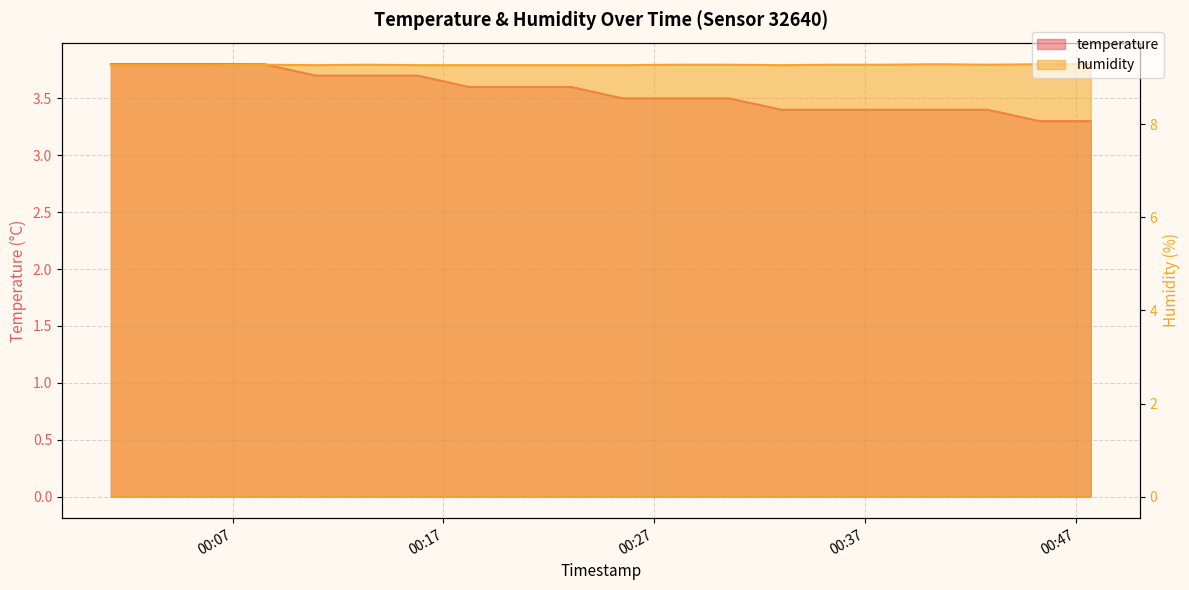

True or false: humidity and temperature cross at least once.

False